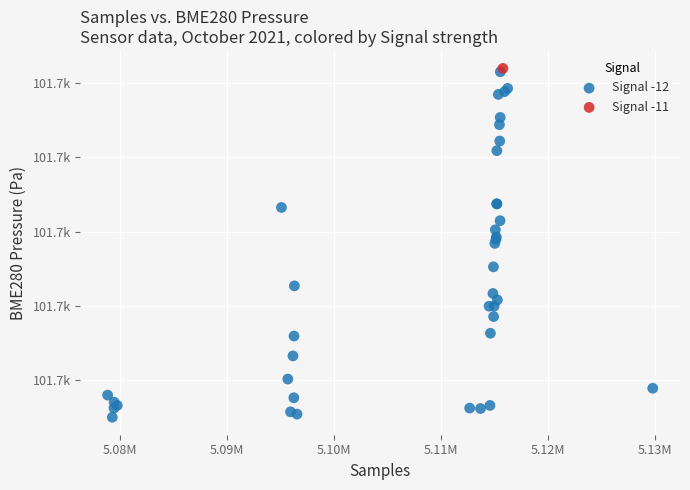

What are all the series names shown in the legend?

Signal -12, Signal -11